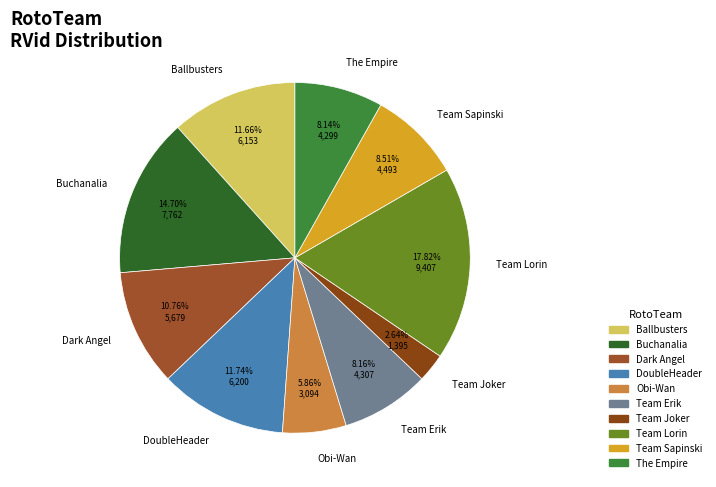

Count the number of slices in the pie.

10